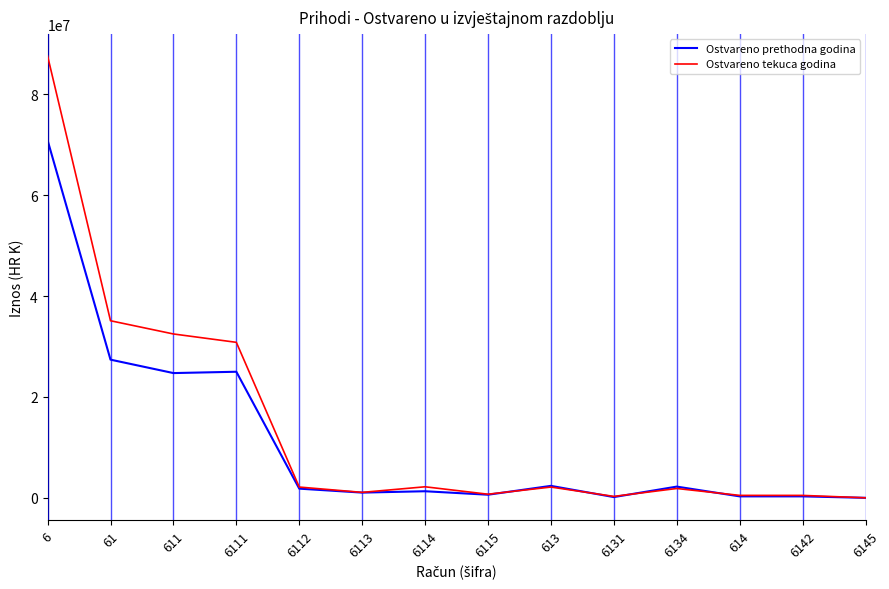

What is the total value across all series at 613?

4508747.7